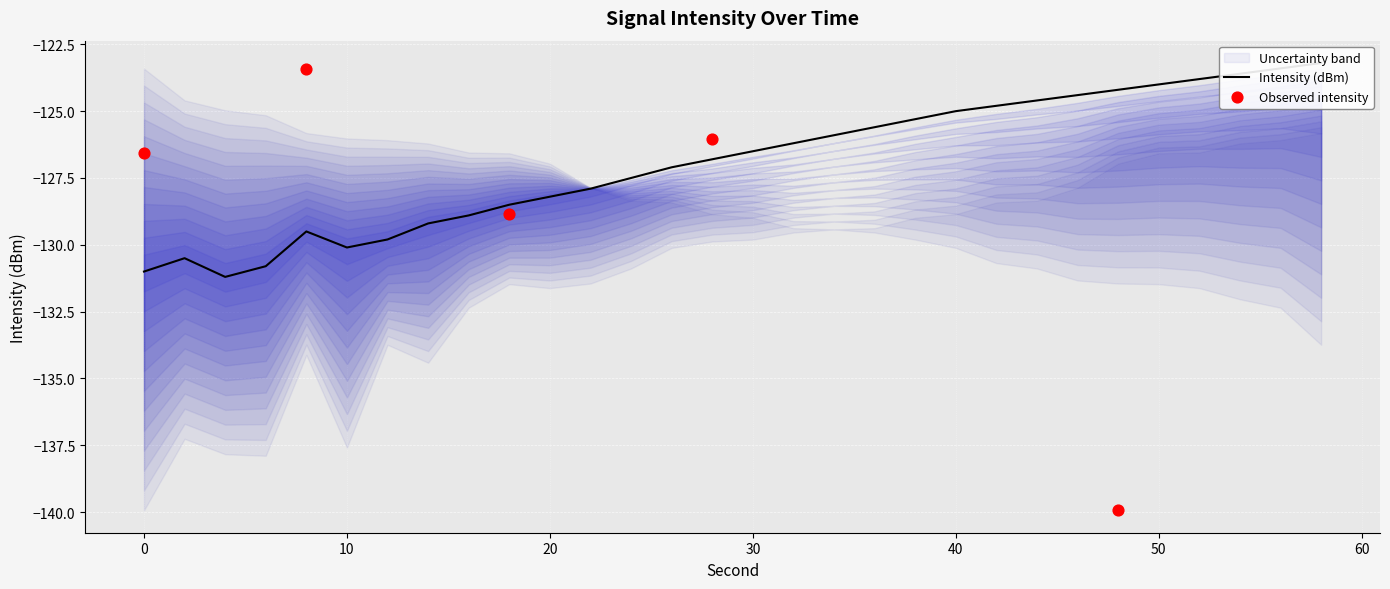

What is the total value across all series at 40?

-384.0